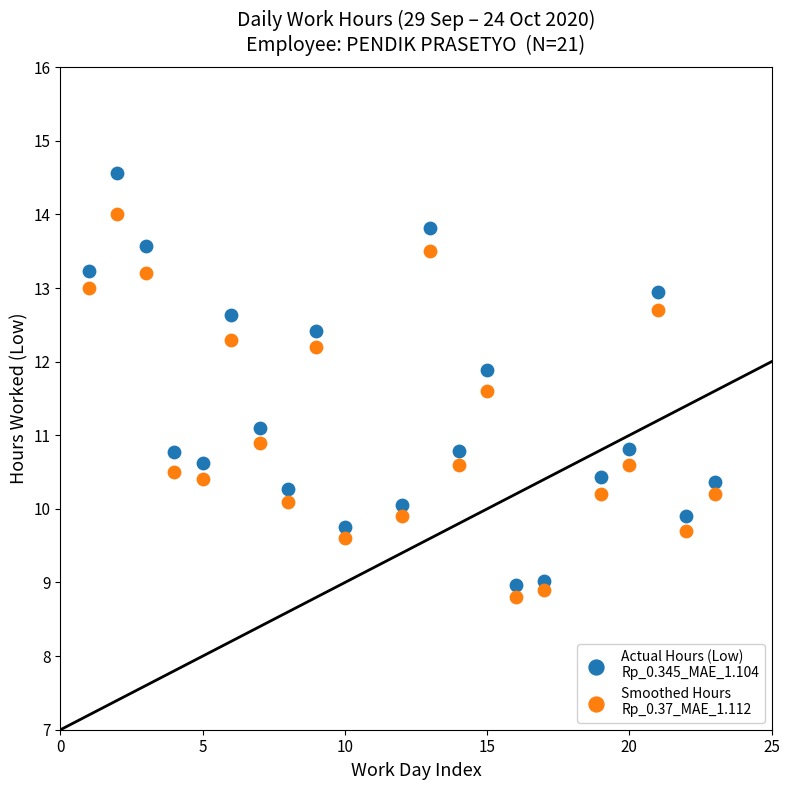

Across all data points, what is the range of X values (max minus min)?

22.0